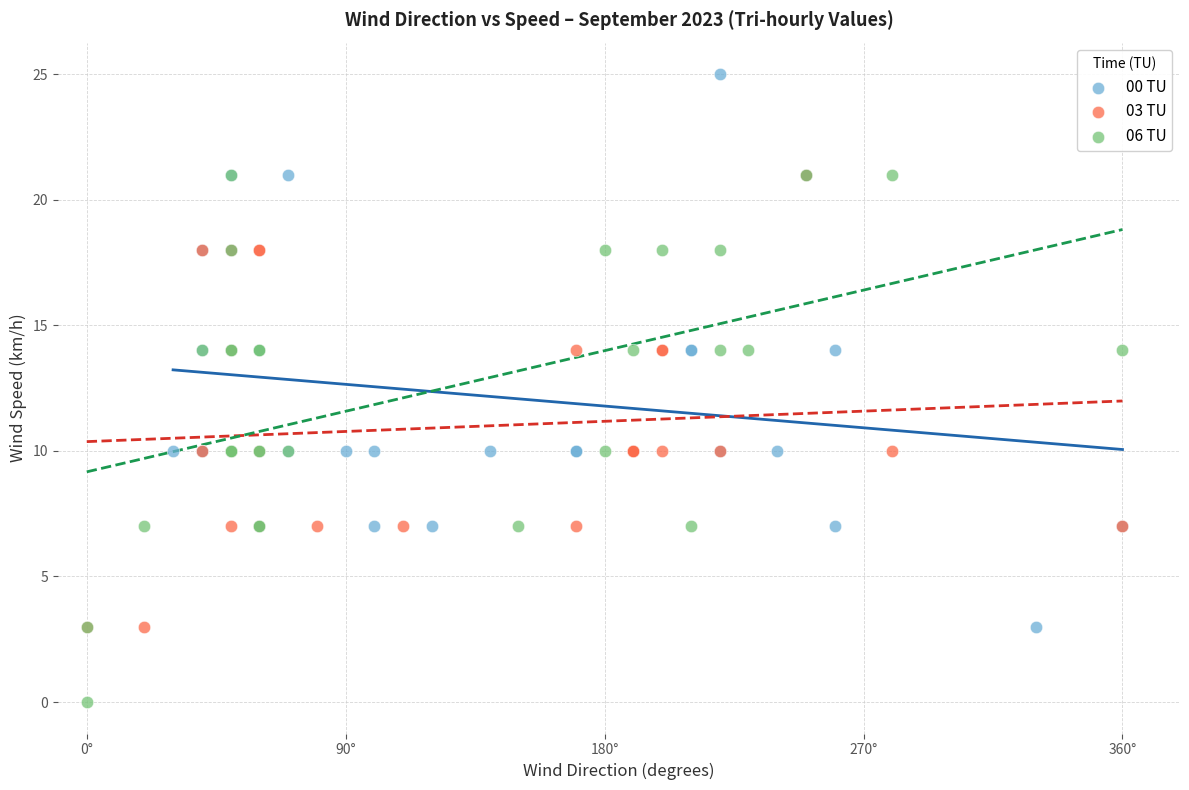

Which series has the widest spread of Y values?

00 TU